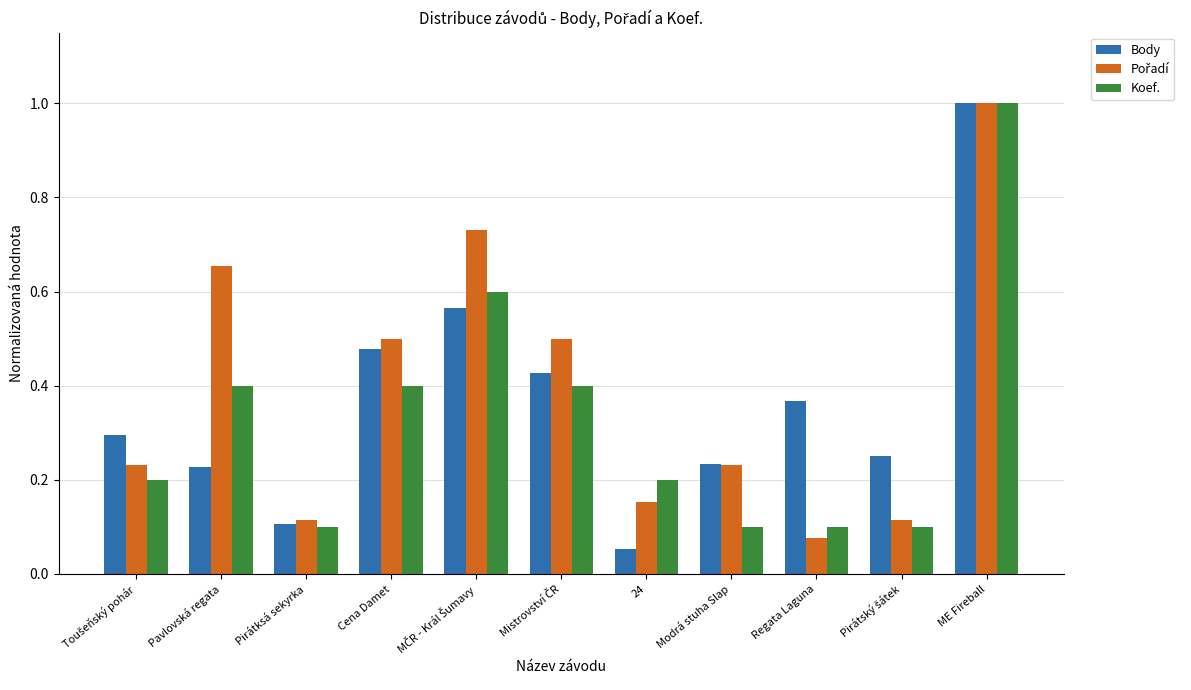

Read the Body value at ME Fireball.

1.0